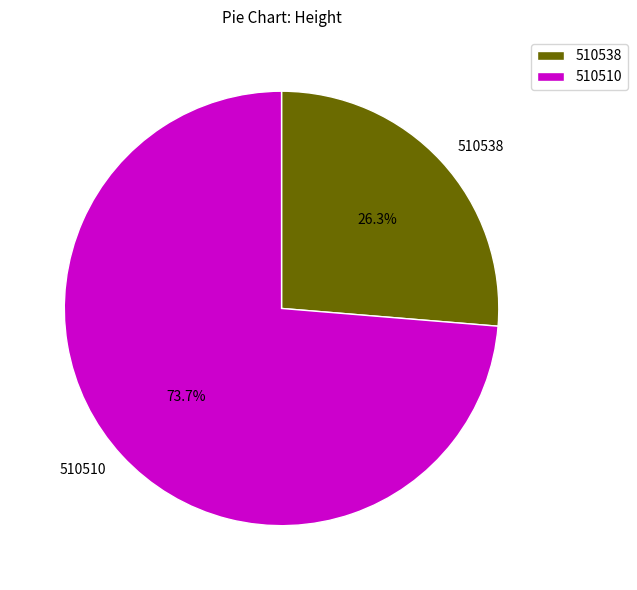

What is the ratio of the value at 510510 to the value at 510538?

2.8